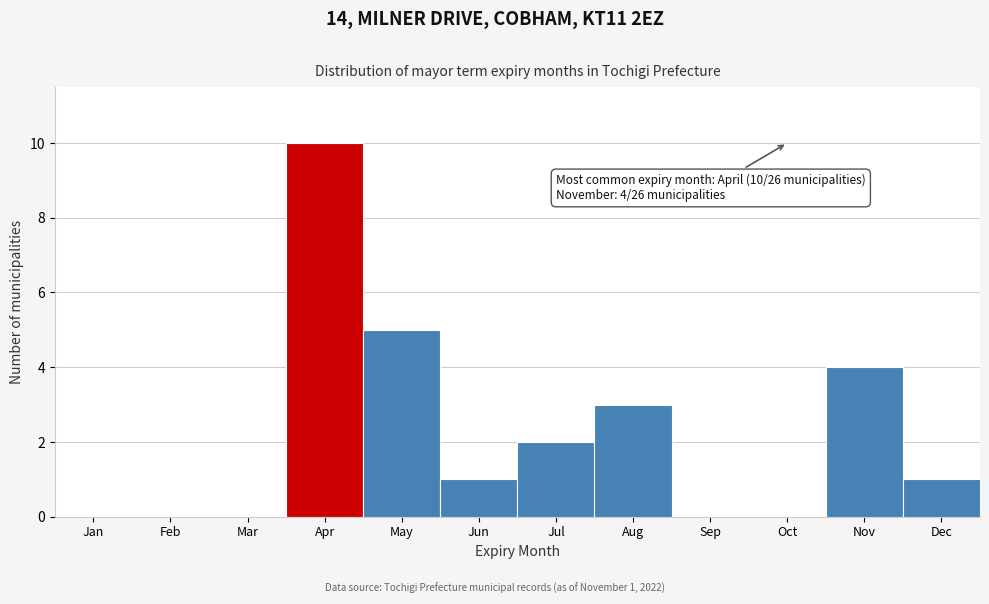

Reading right to left, transcribe all the data shown in this chart.

Dec=1	Nov=4	Oct=0	Sep=0	Aug=3	Jul=2	Jun=1	May=5	Apr=10	Mar=0	Feb=0	Jan=0